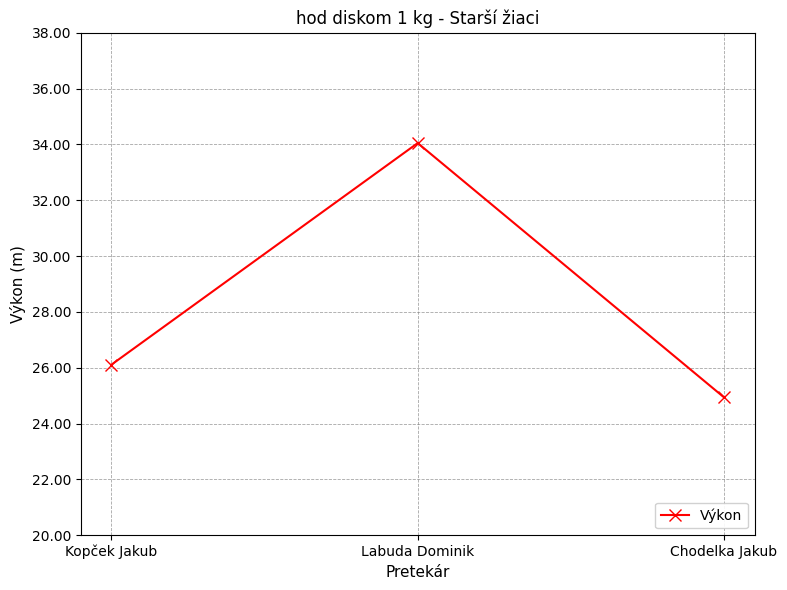

What position from the left is Kopček Jakub?

1